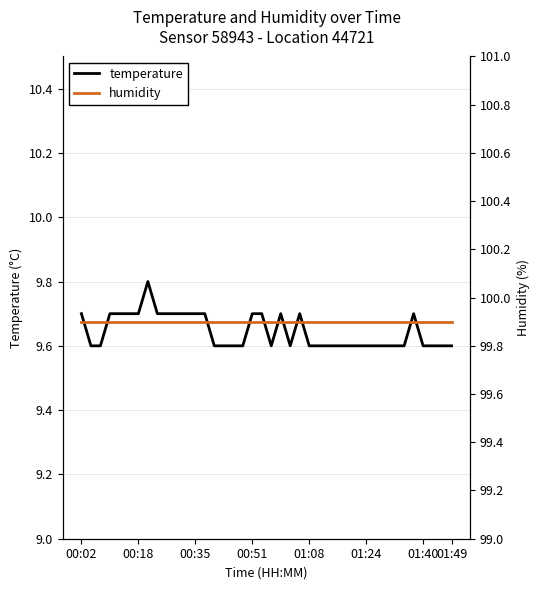

What is the value of the humidity point at the 11th from the left?

99.9